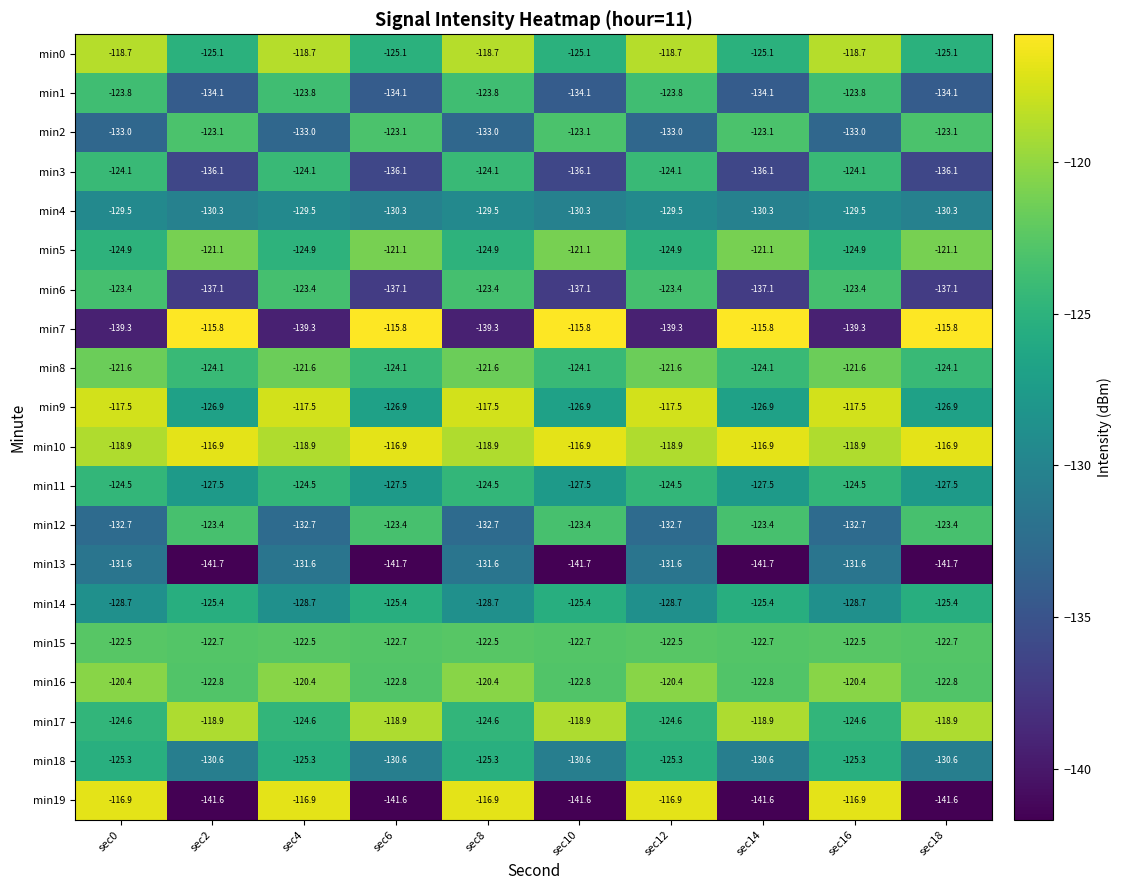

Which series has the largest total across all categories?

min10